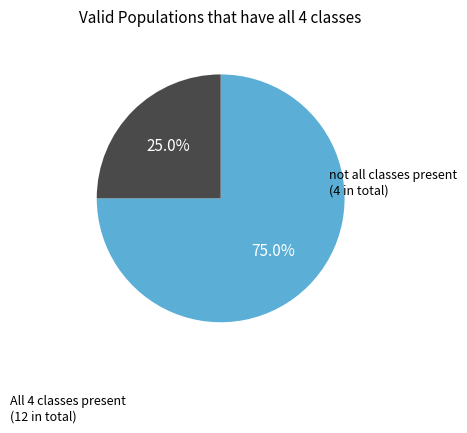

Count the number of slices in the pie.

2